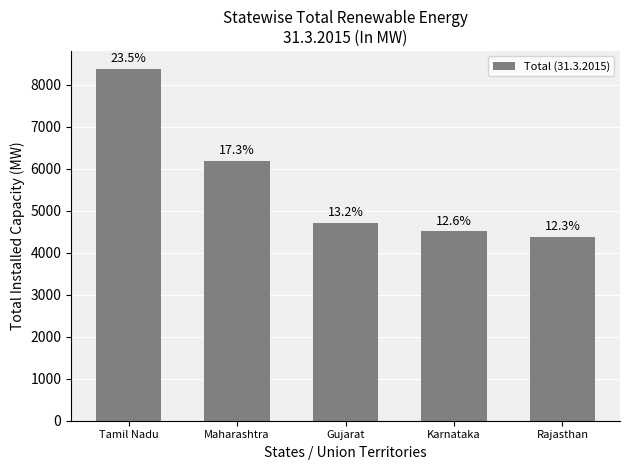

Which has a higher value, Maharashtra or Rajasthan?

Maharashtra